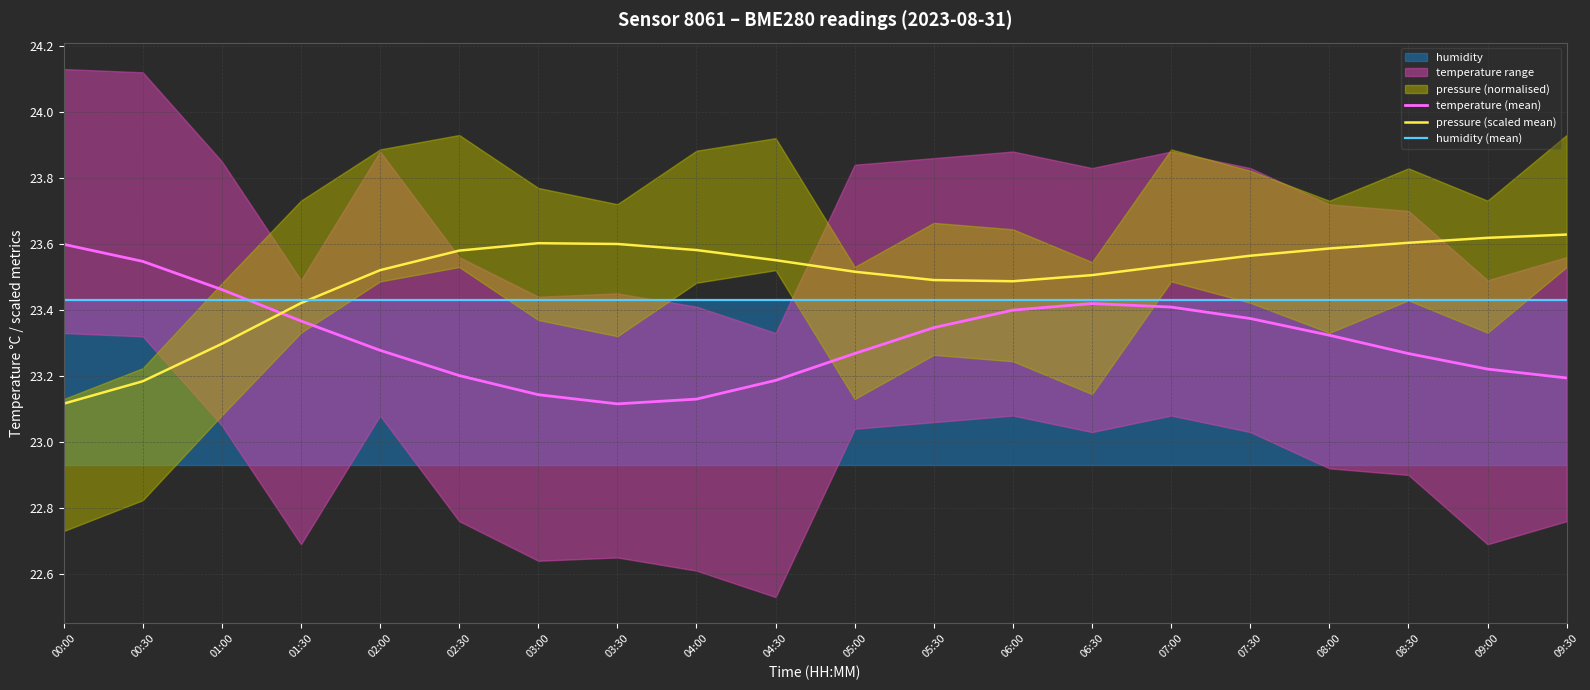

What is the value of the humidity (mean) point at the 2nd from the left?

23.4